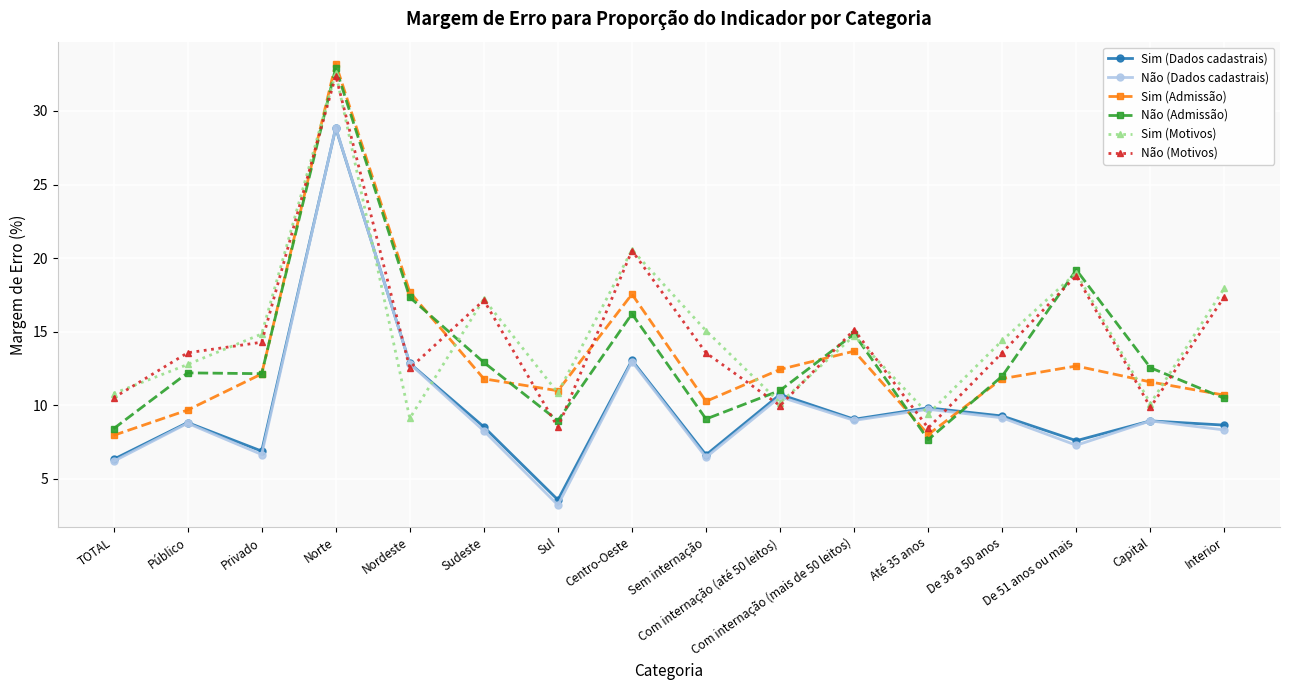

How many values in the Não (Dados cadastrais) series are below 8?

5